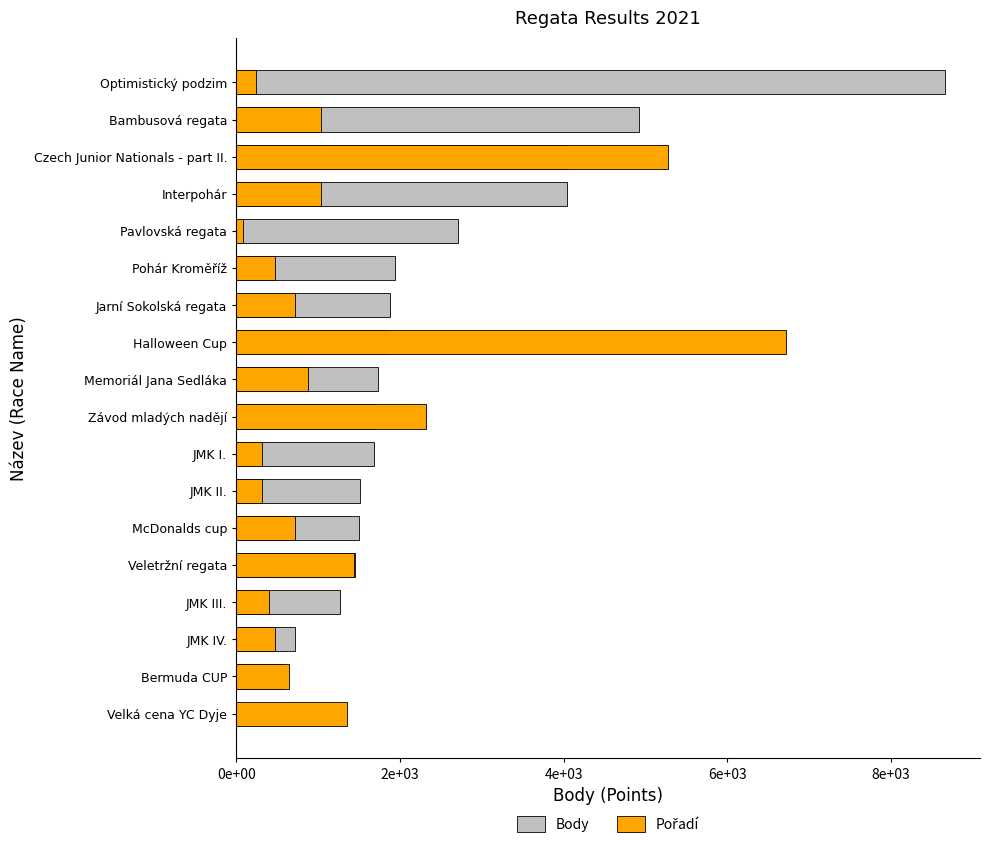

What are all the series names shown in the legend?

Body, Pořadí